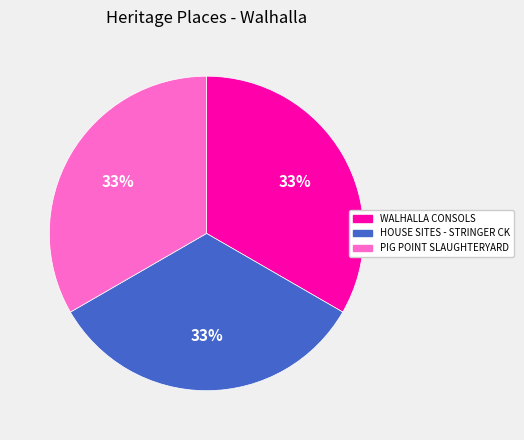

To the nearest percent, what is the average slice percentage?

33%